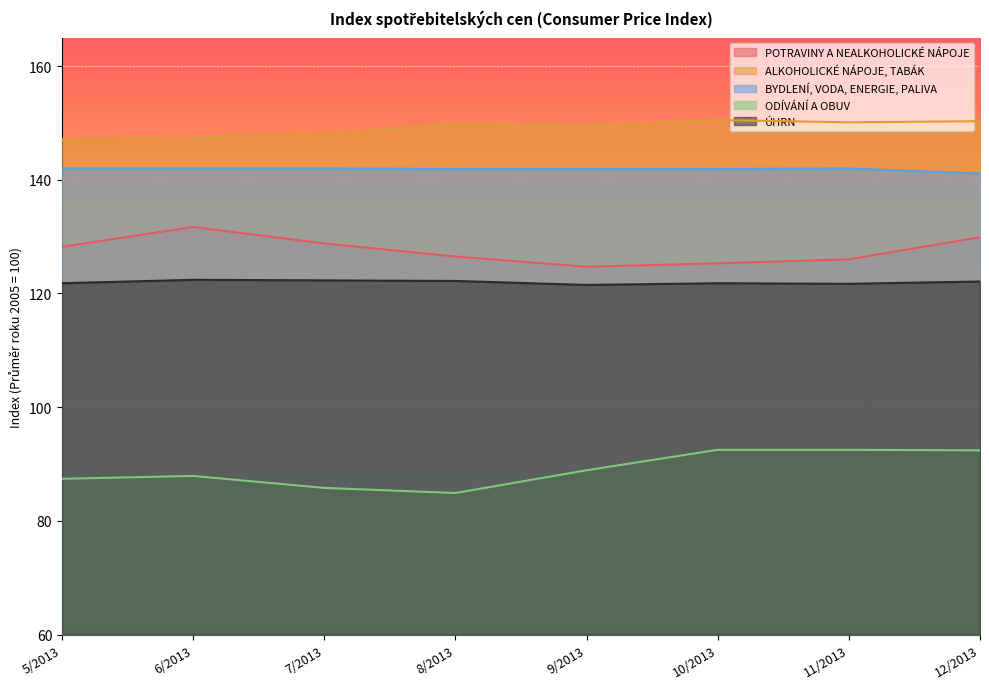

Count the number of categories in the chart.

8